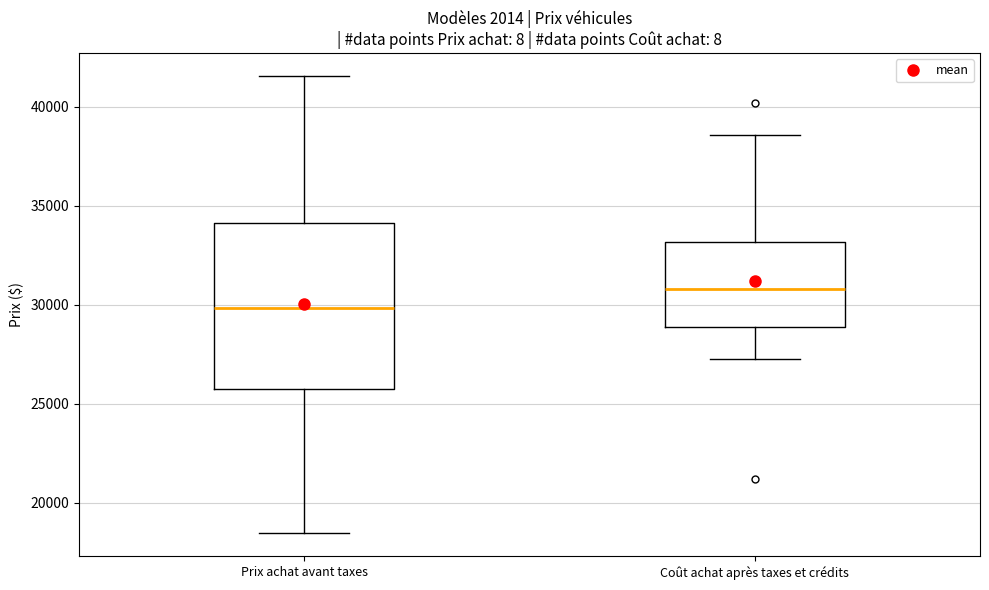

Which box's median line is the highest?

Coût achat après taxes et crédits